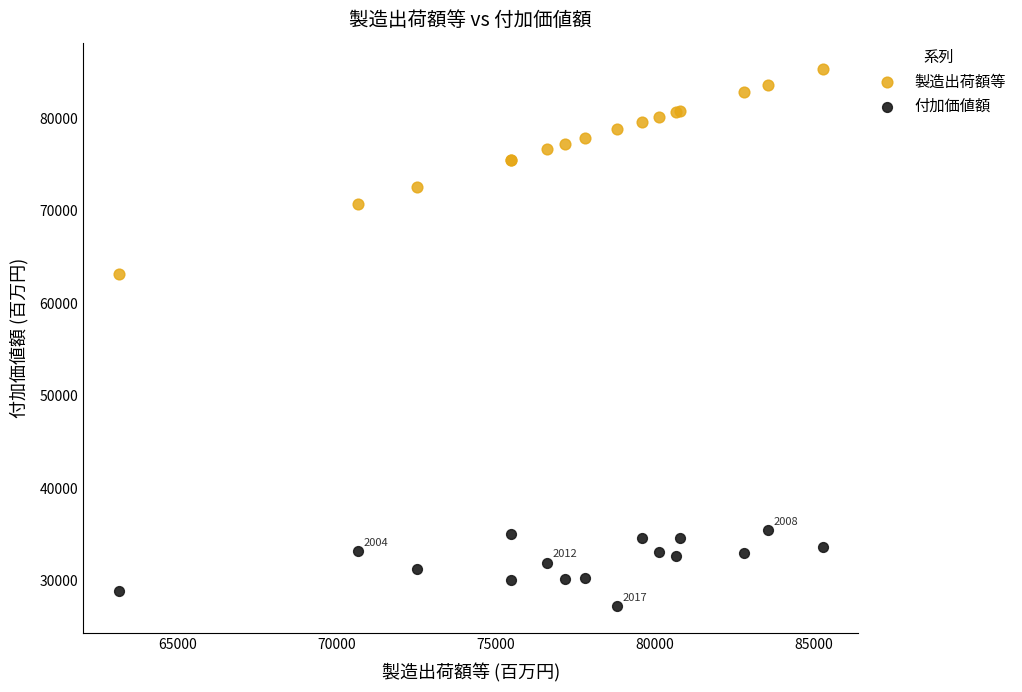

What are all the series names shown in the legend?

製造出荷額等, 付加価値額